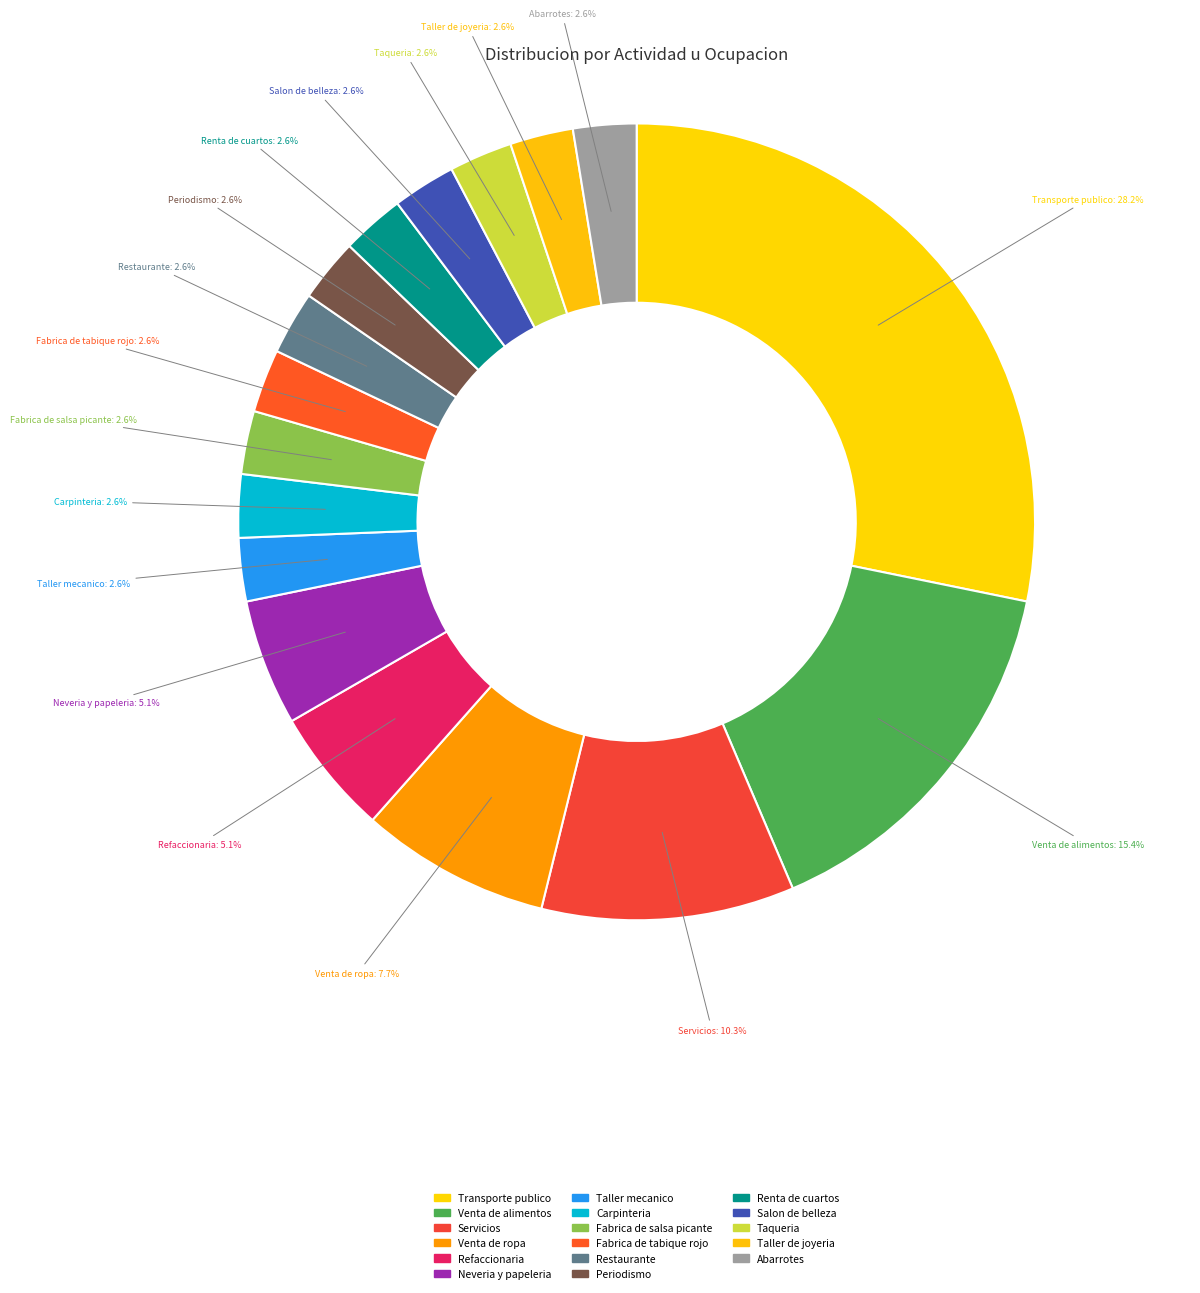

What percentage is NOT represented by Restaurante?

97.4%